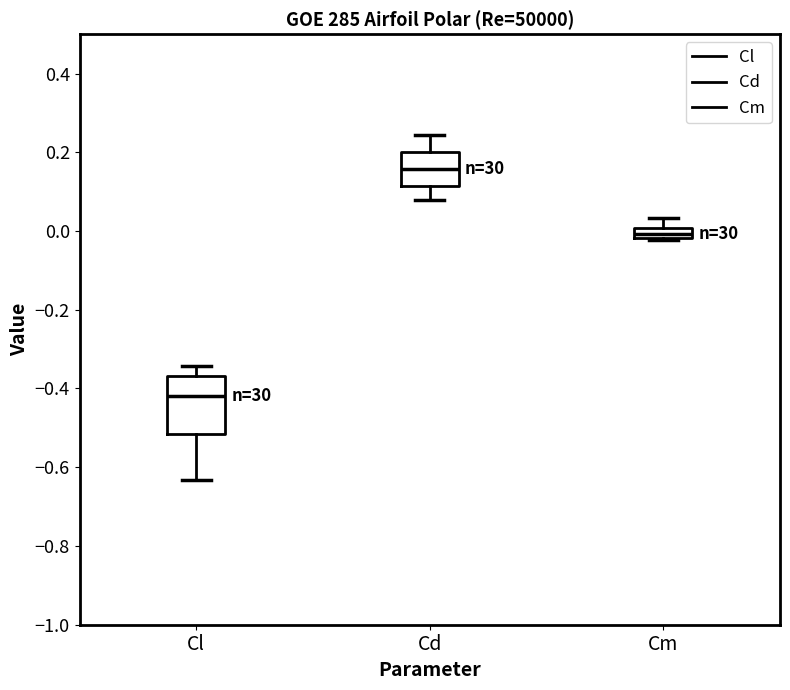

Which box's median line is the highest?

Cd